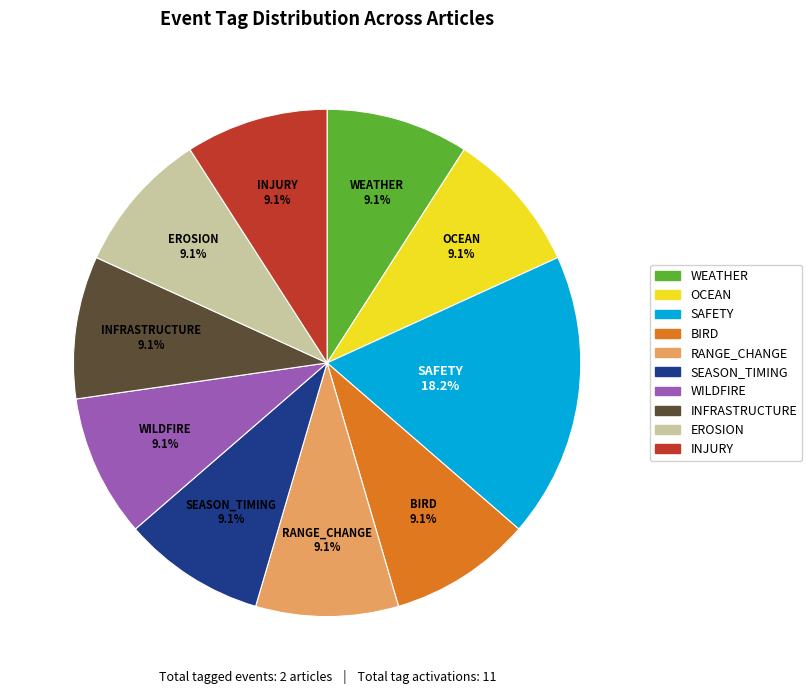

Is there any slice that represents more than half of the pie?

No